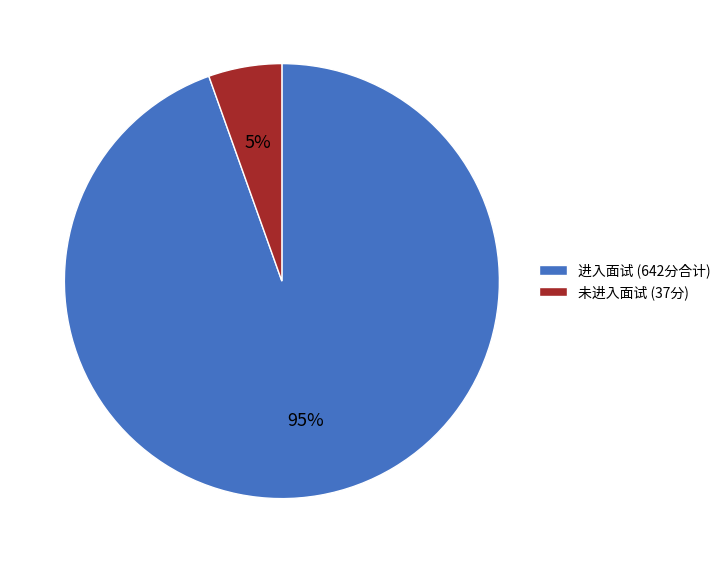

Between 进入面试 (642分合计) and 未进入面试 (37分), which is larger?

进入面试 (642分合计)